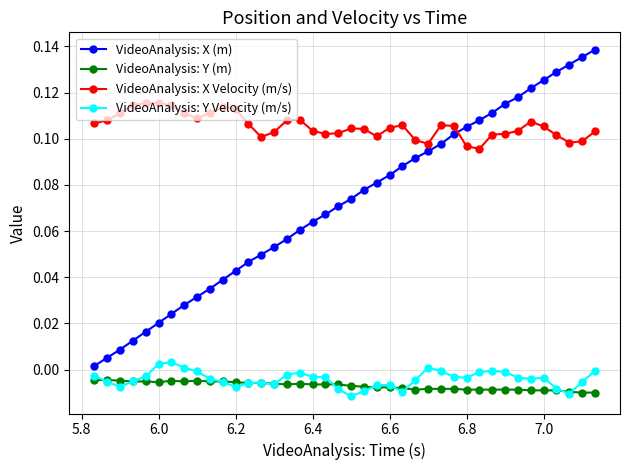

Rank the series by their maximum value, from lowest to highest.

VideoAnalysis: Y (m), VideoAnalysis: Y Velocity (m/s), VideoAnalysis: X Velocity (m/s), VideoAnalysis: X (m)